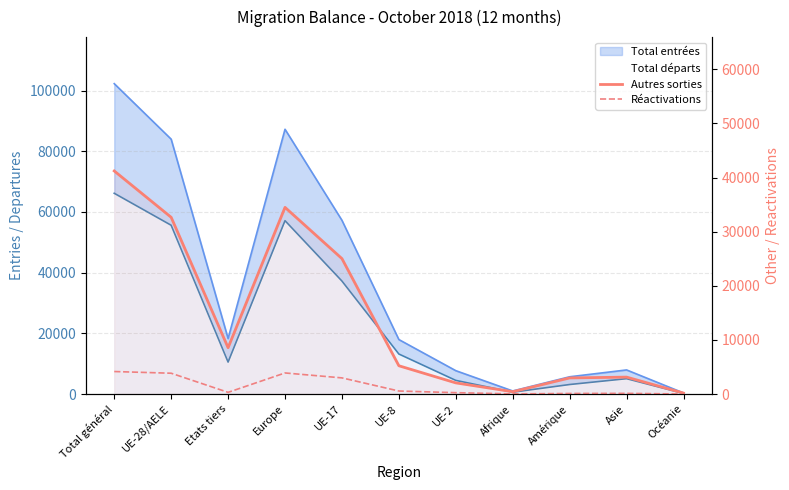

What is the minimum value for Réactivations?

6